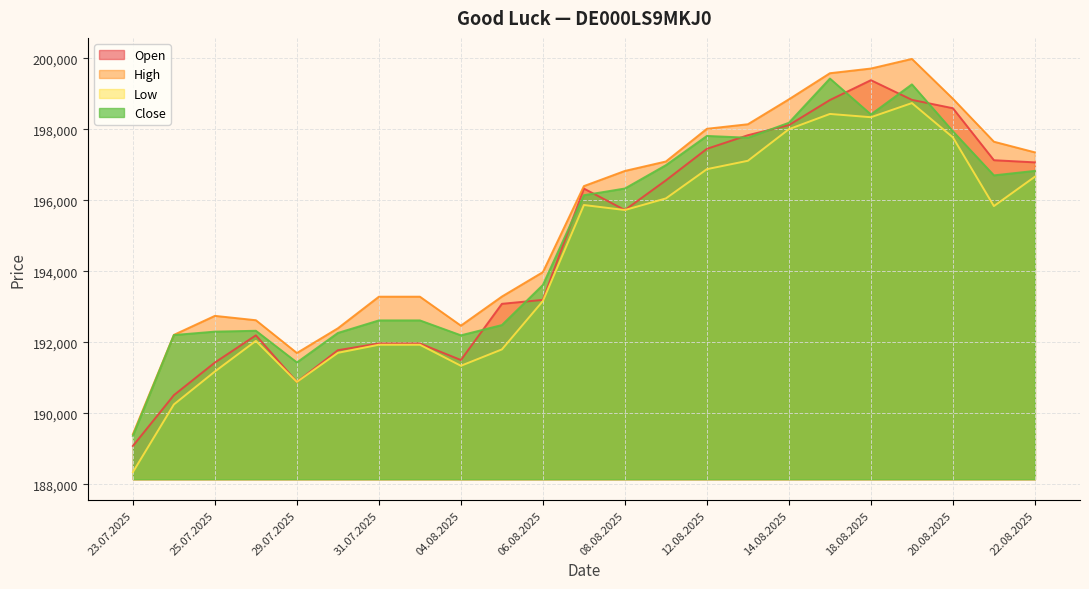

Which series has the widest spread of values?

High